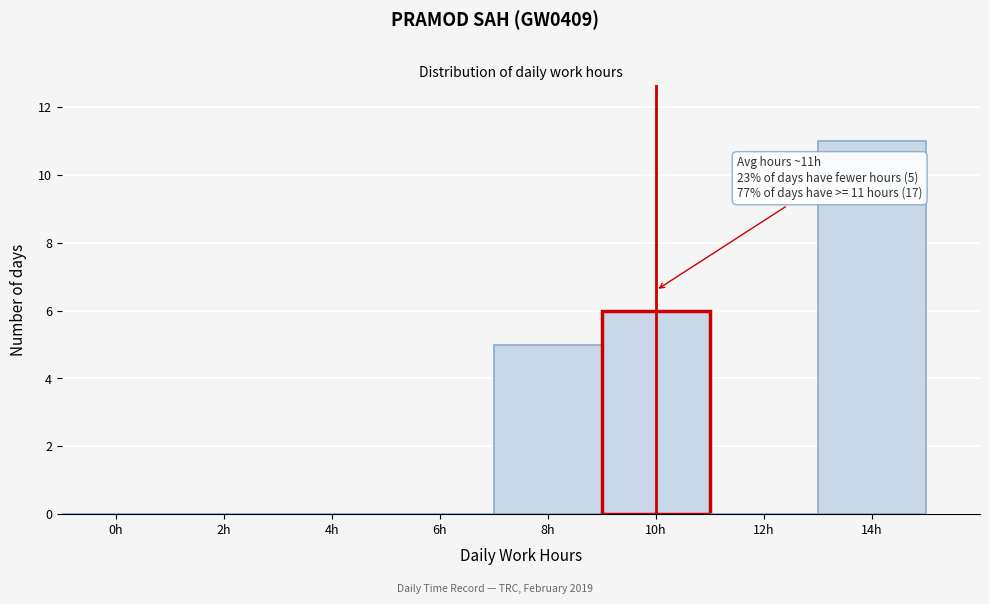

Reading left to right, extract all data points from this chart.

0h=0	2h=0	4h=0	6h=0	8h=5	10h=6	12h=0	14h=11